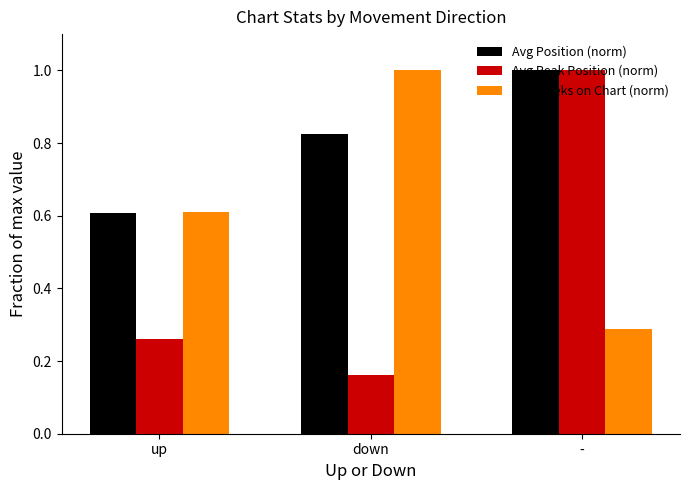

Which series has the largest range (max minus min)?

Avg Peak Position (norm)